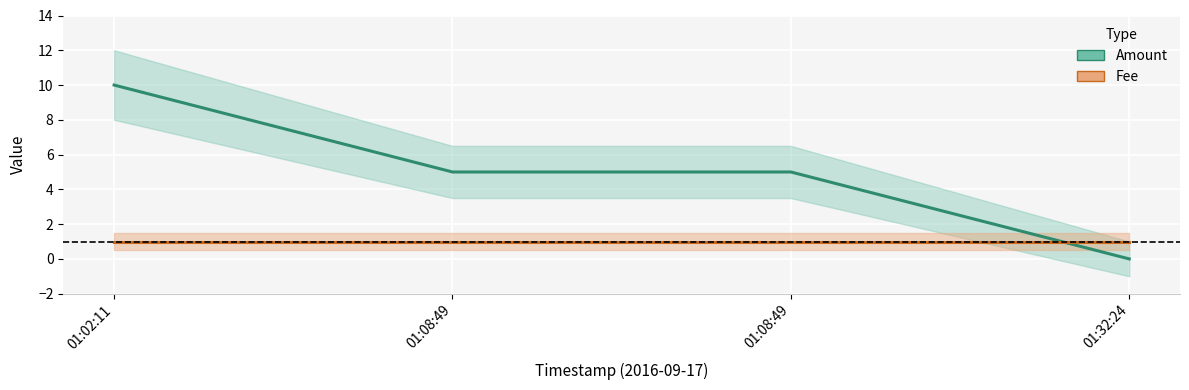

True or false: Fee and Amount intersect in this chart.

True